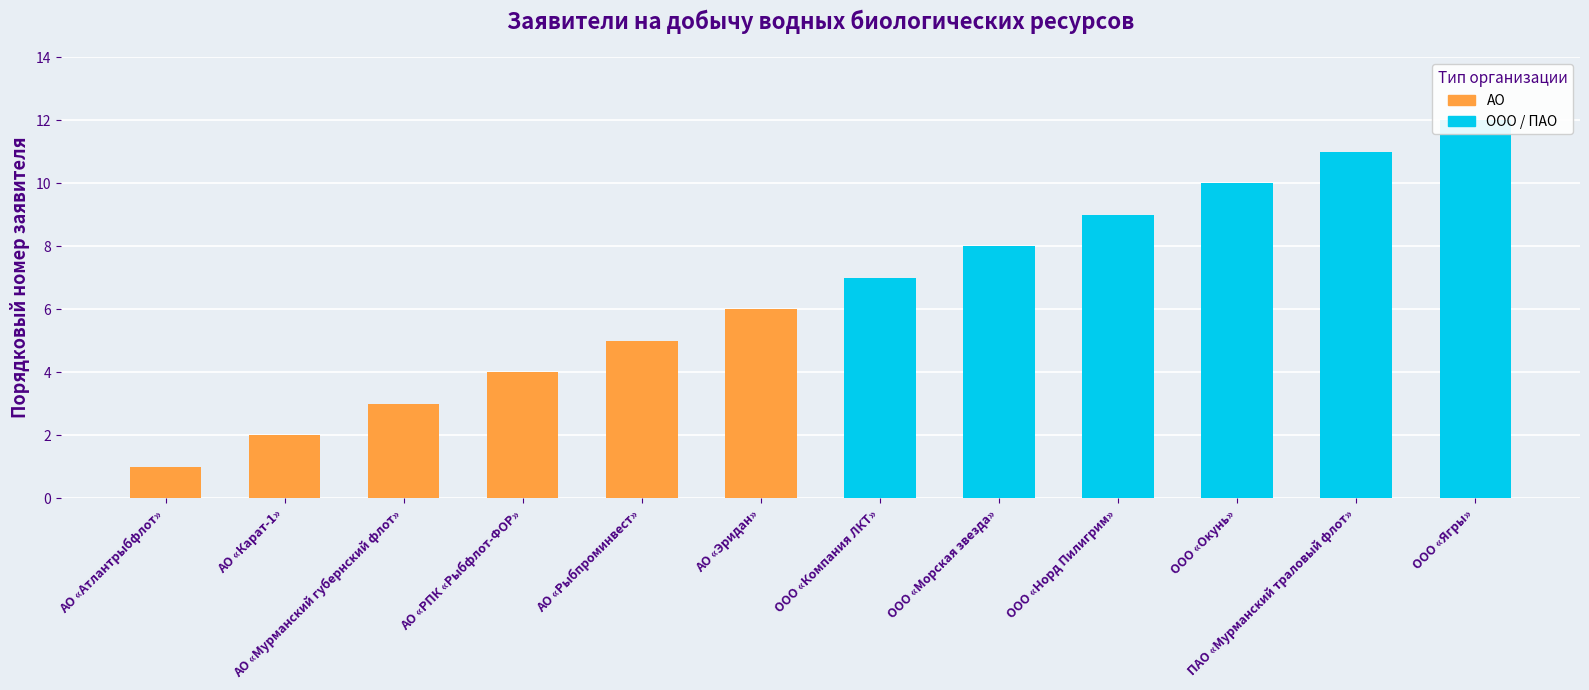

Reading left to right, transcribe all the data shown in this chart.

АО: 0=1	1=2	2=3	3=4	4=5	5=6
ООО/ПАО: 0=7	1=8	2=9	3=10	4=11	5=12